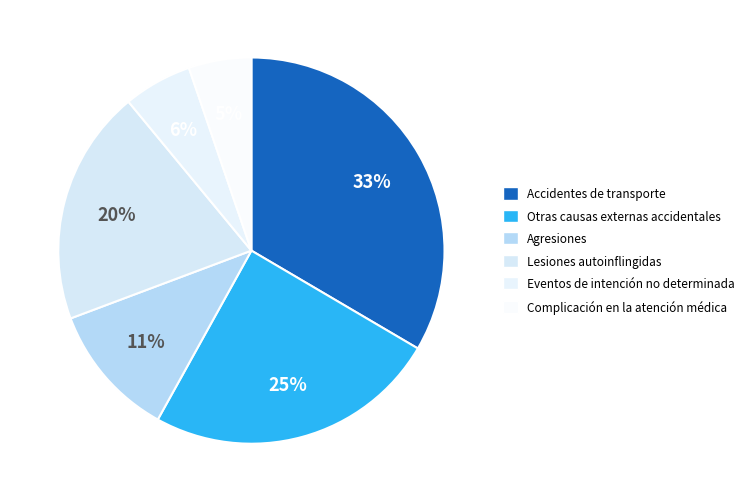

What portion of the pie excludes Agresiones?

88.8%